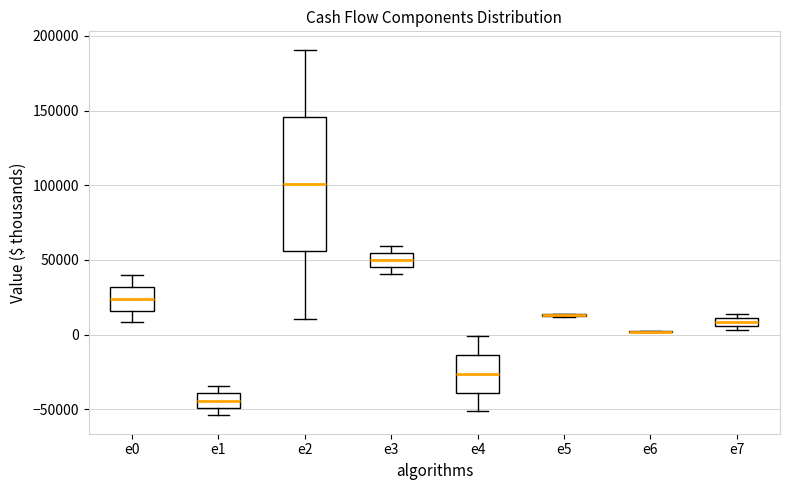

Where does the upper whisker of the box for e0 end on the y-axis? The values are not printed on the chart, so give them approximately, as read against the axis.

40000